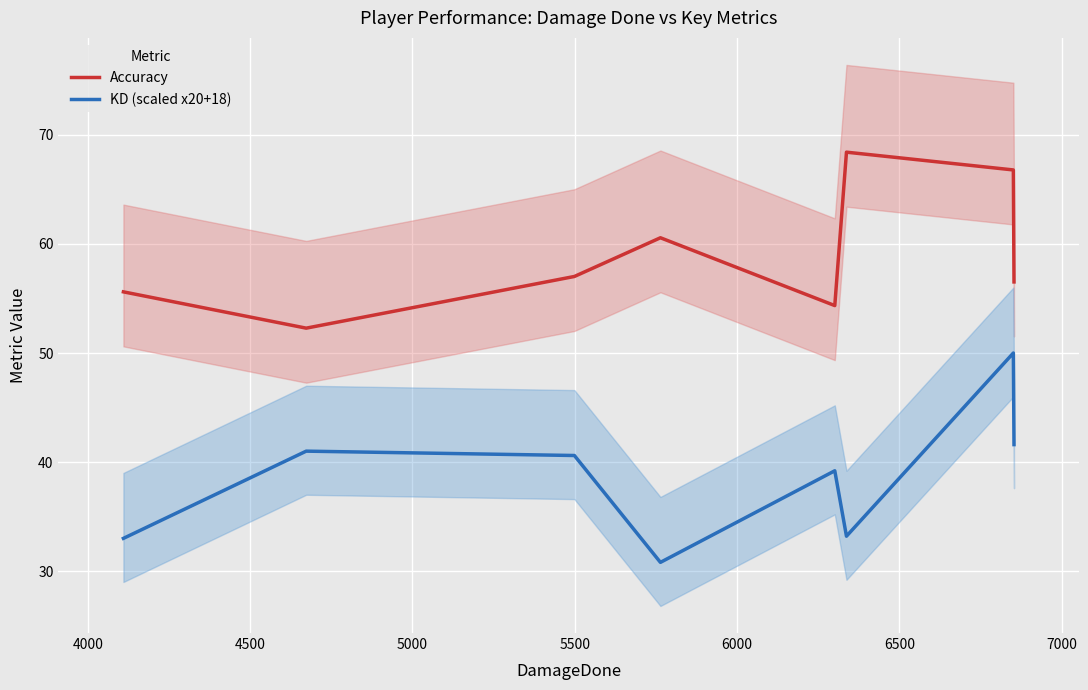

True or false: KD (scaled x20+18) and Accuracy cross at least once.

False